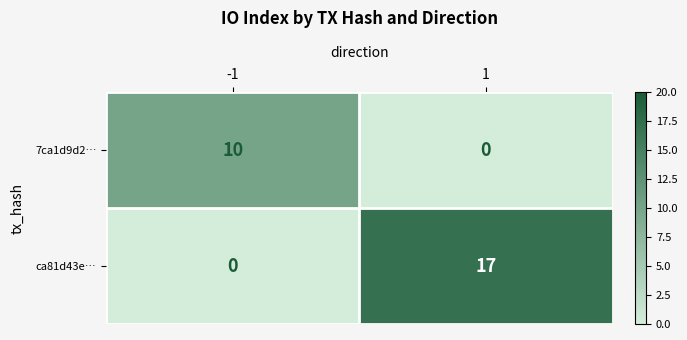

What is the total value across all series at -1?

10